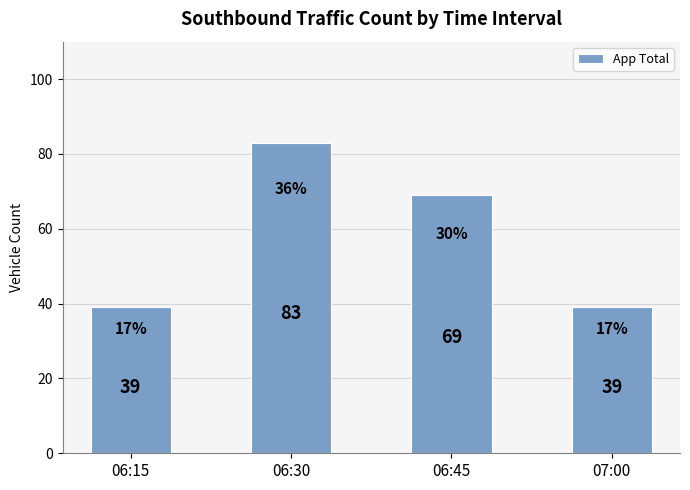

At which category does the chart reach its peak across all series?

06:30